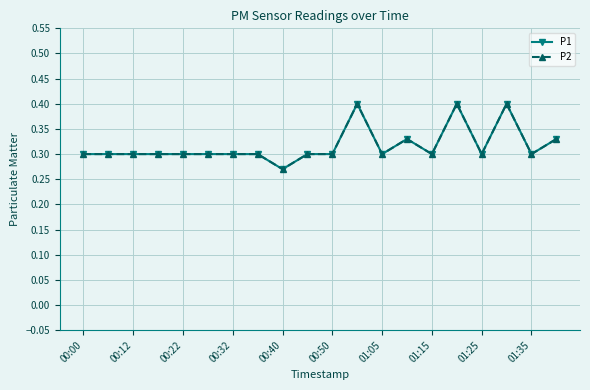

Does the chart have visible grid lines?

Yes